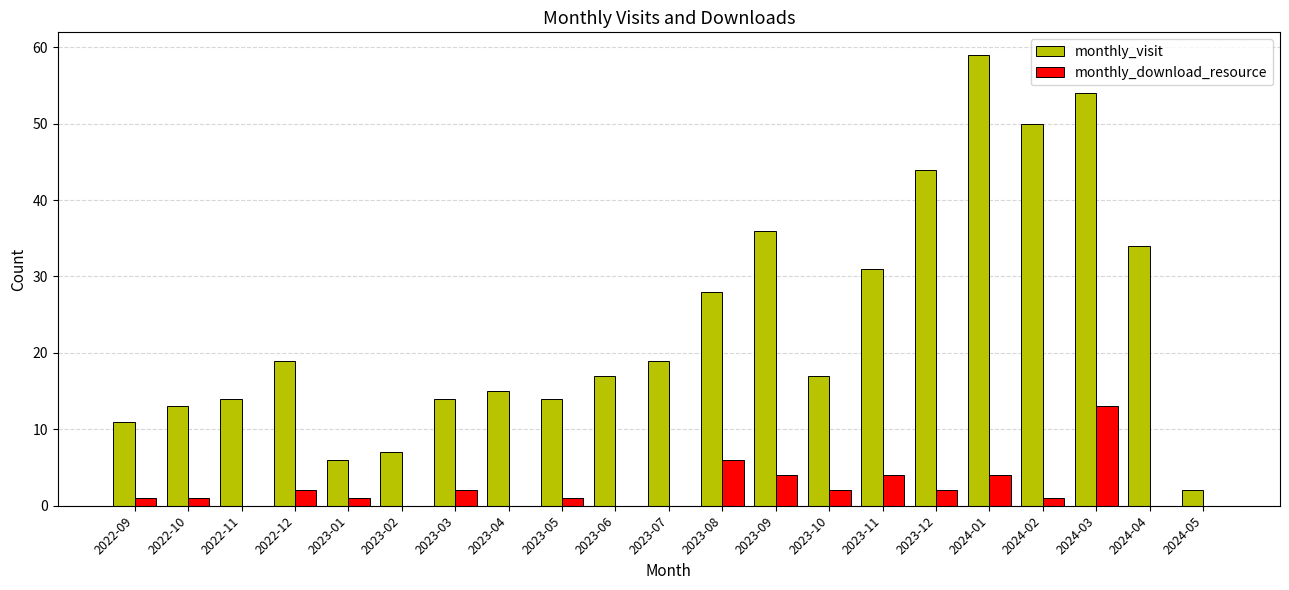

Which series has the largest total across all categories?

monthly_visit